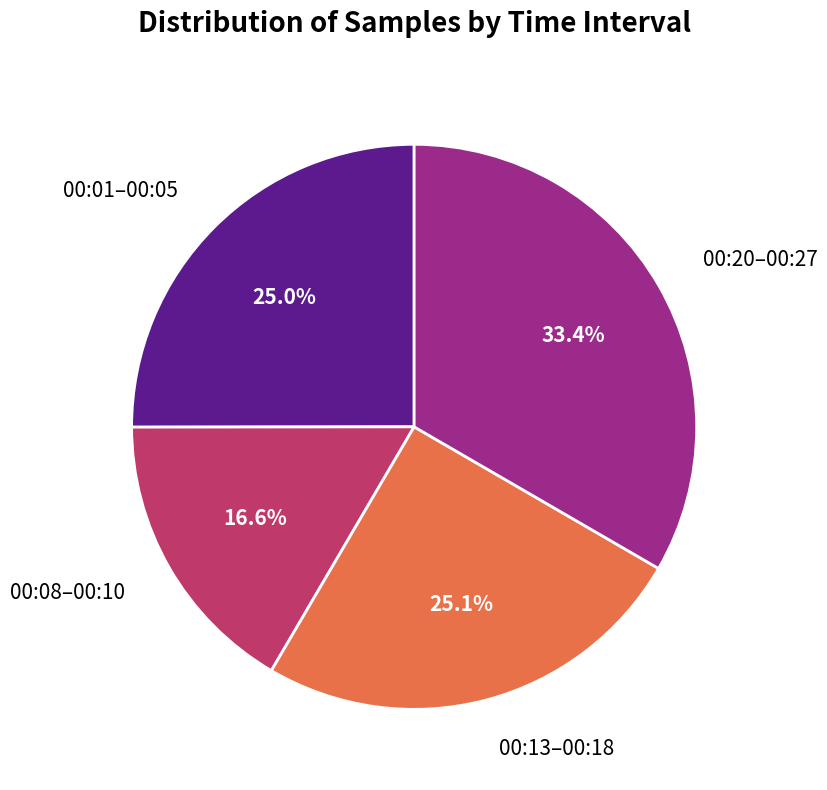

What is the smallest slice in the pie chart?

00:08–00:10